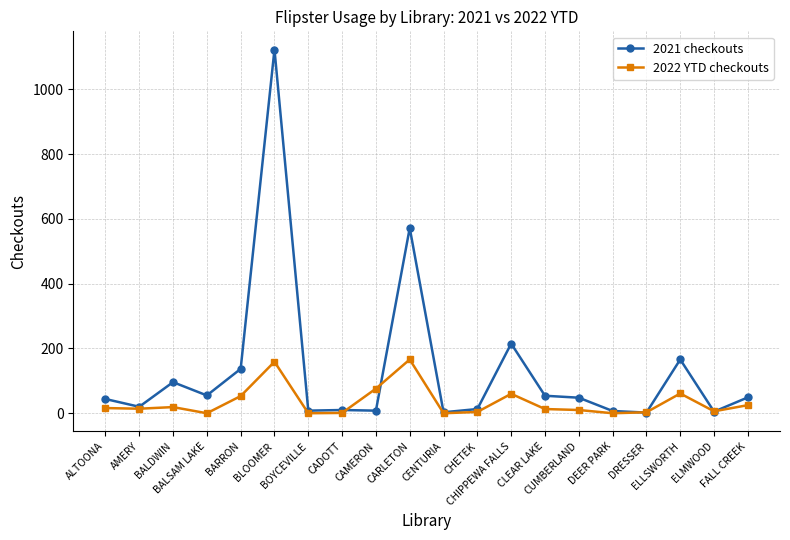

Which series has the widest spread of values?

2021 checkouts